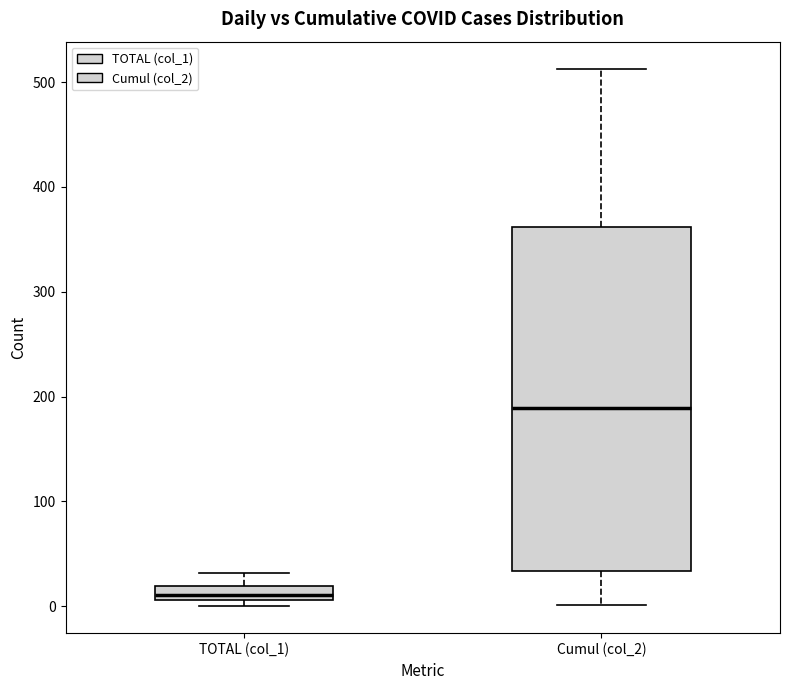

Where does the lower whisker of the box for Cumul (col_2) end on the y-axis? The values are not printed on the chart, so give them approximately, as read against the axis.

0